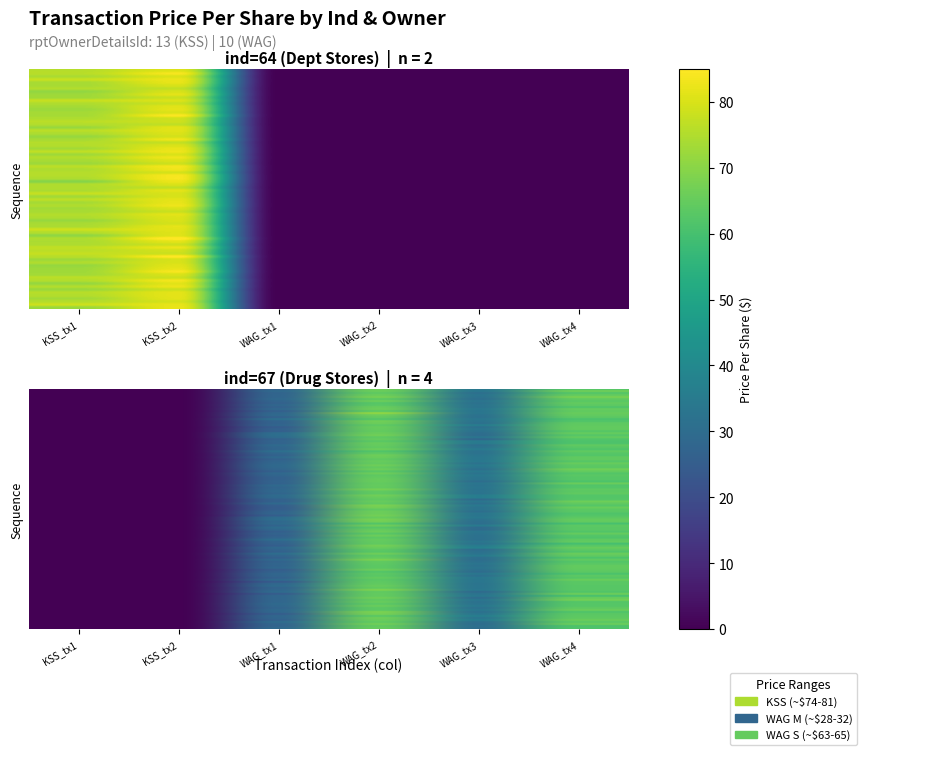

Rank the categories by ind=64_rptOwnerDetailsId=13 value from lowest to highest.

WAG_tx1, WAG_tx2, WAG_tx3, WAG_tx4, KSS_tx1, KSS_tx2